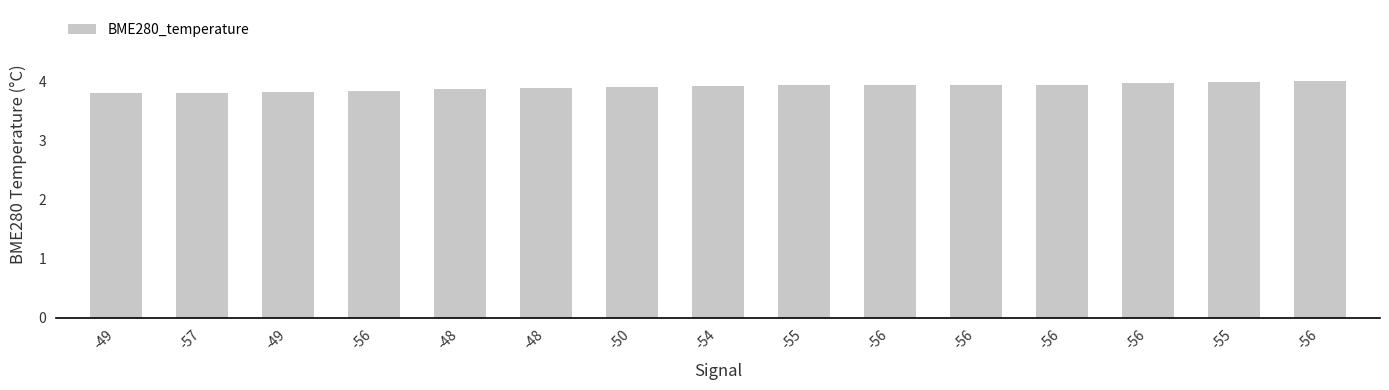

Reading left to right, list all the values displayed in this chart.

3.8	3.8	3.8	3.9	3.9	3.9	3.9	3.9	3.9	3.9	4.0	4.0	4.0	4.0	4.0